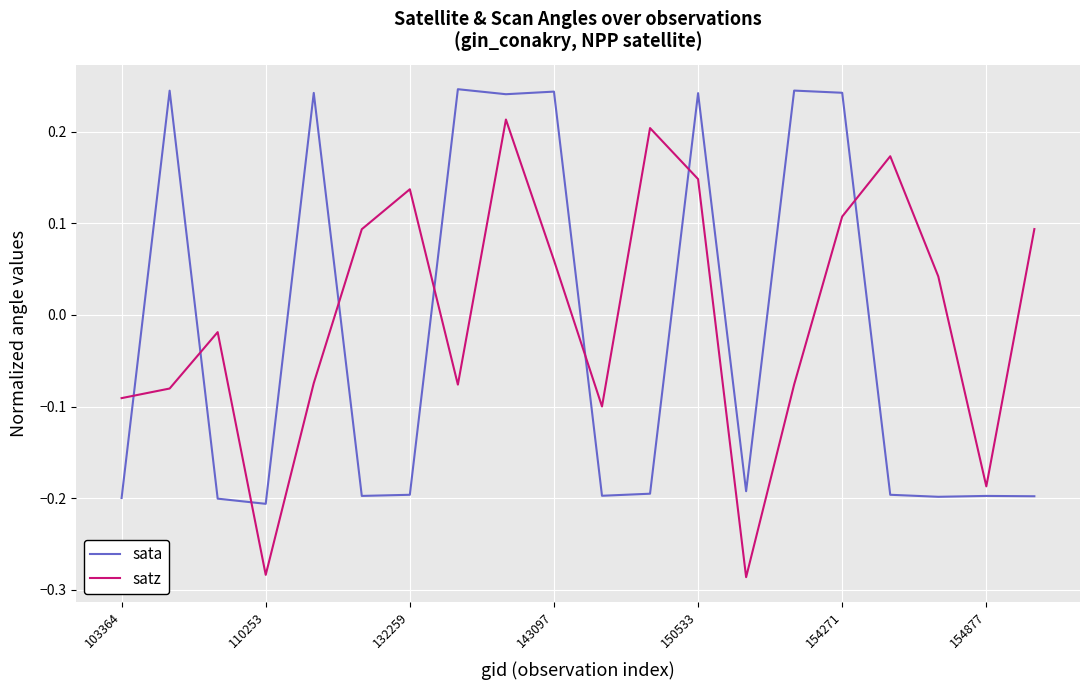

True or false: satz and sata intersect in this chart.

True